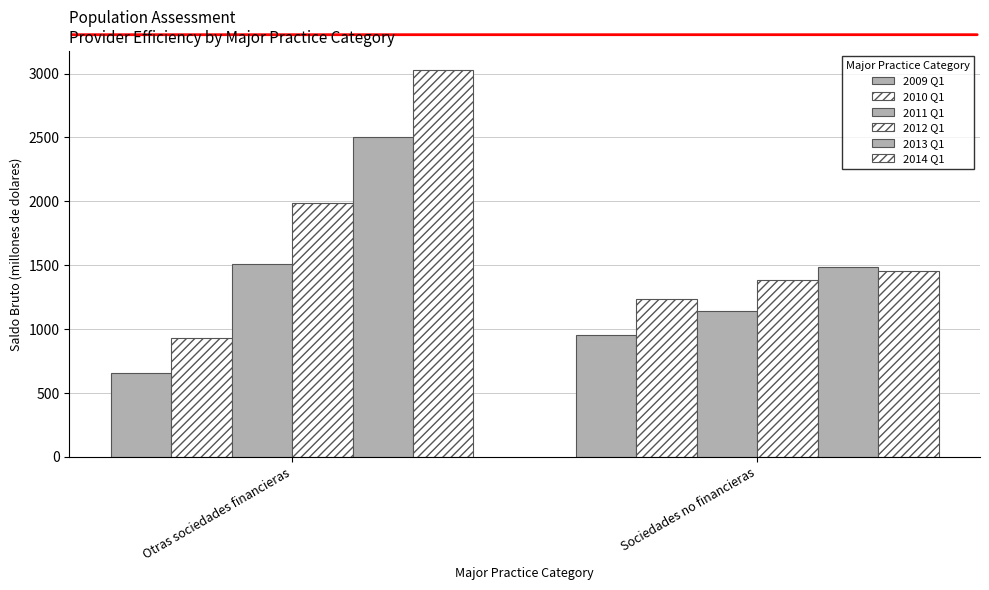

What is the spread (max minus min) of values at Otras sociedades financieras?

2365.4